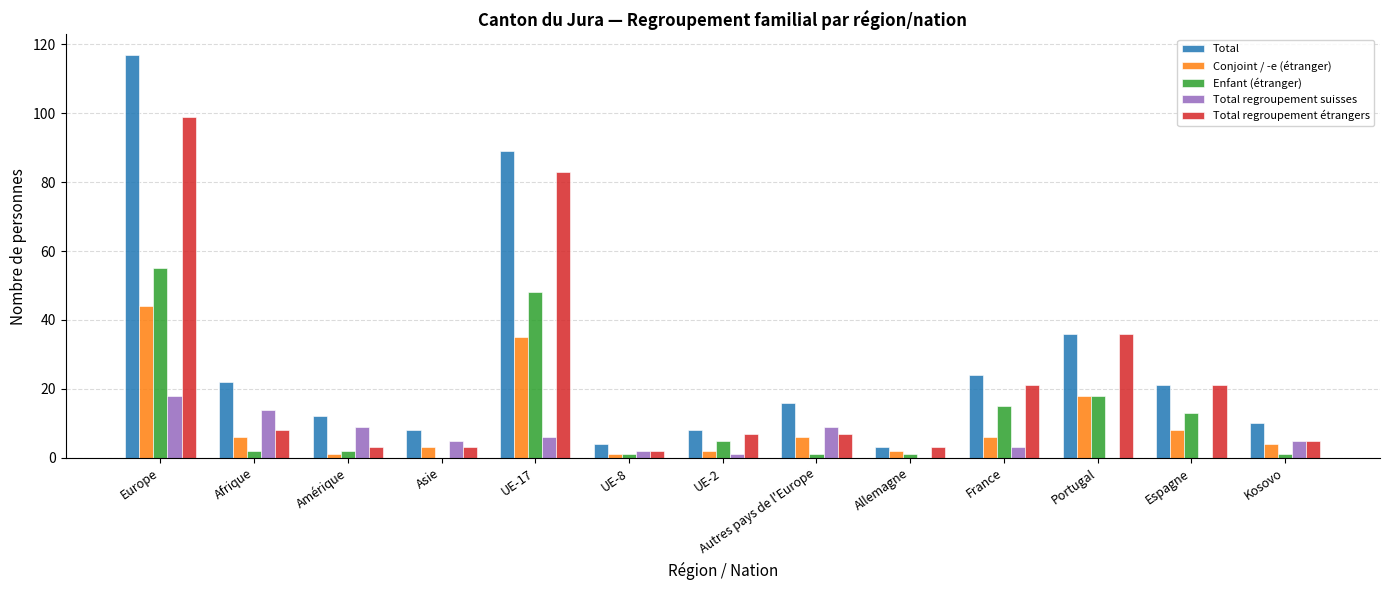

How many data points does each series have?

13